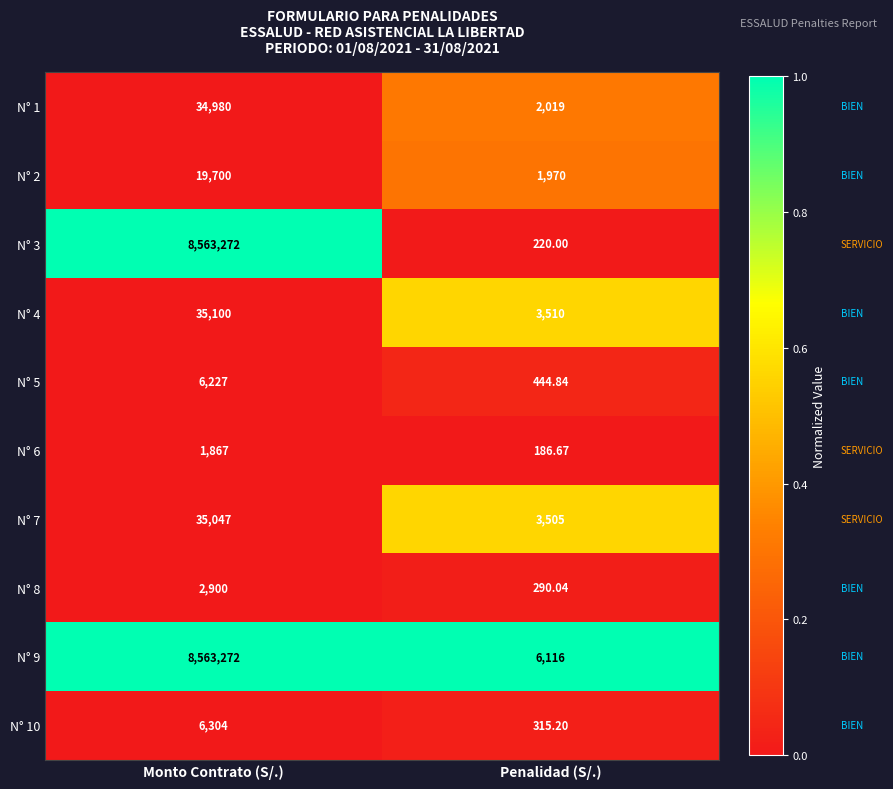

At which category does the chart reach its peak across all series?

Monto Contrato (S/.)